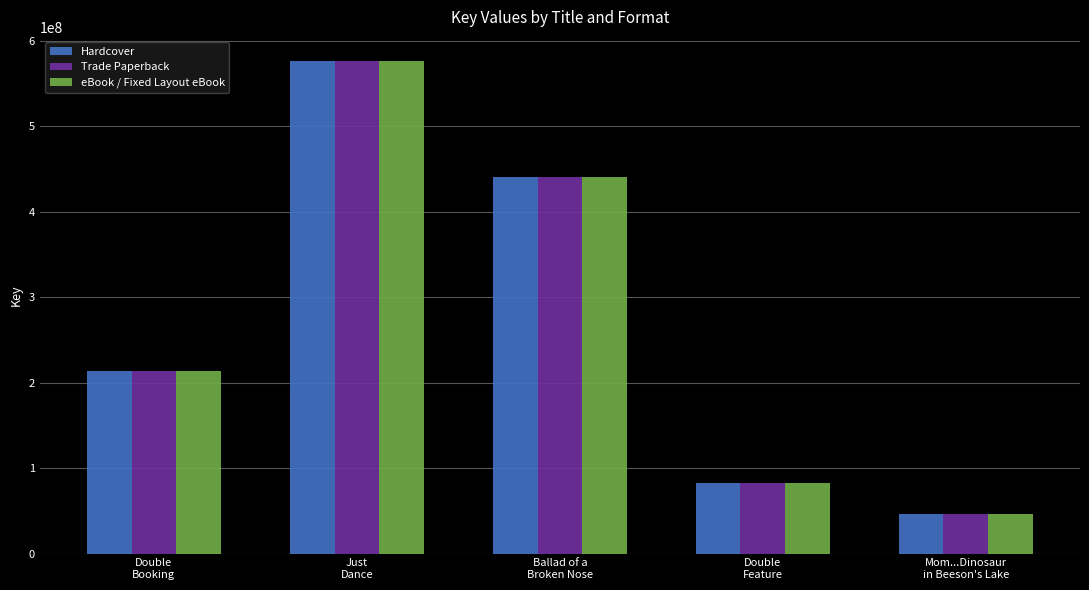

What is the smallest value displayed?

46458412